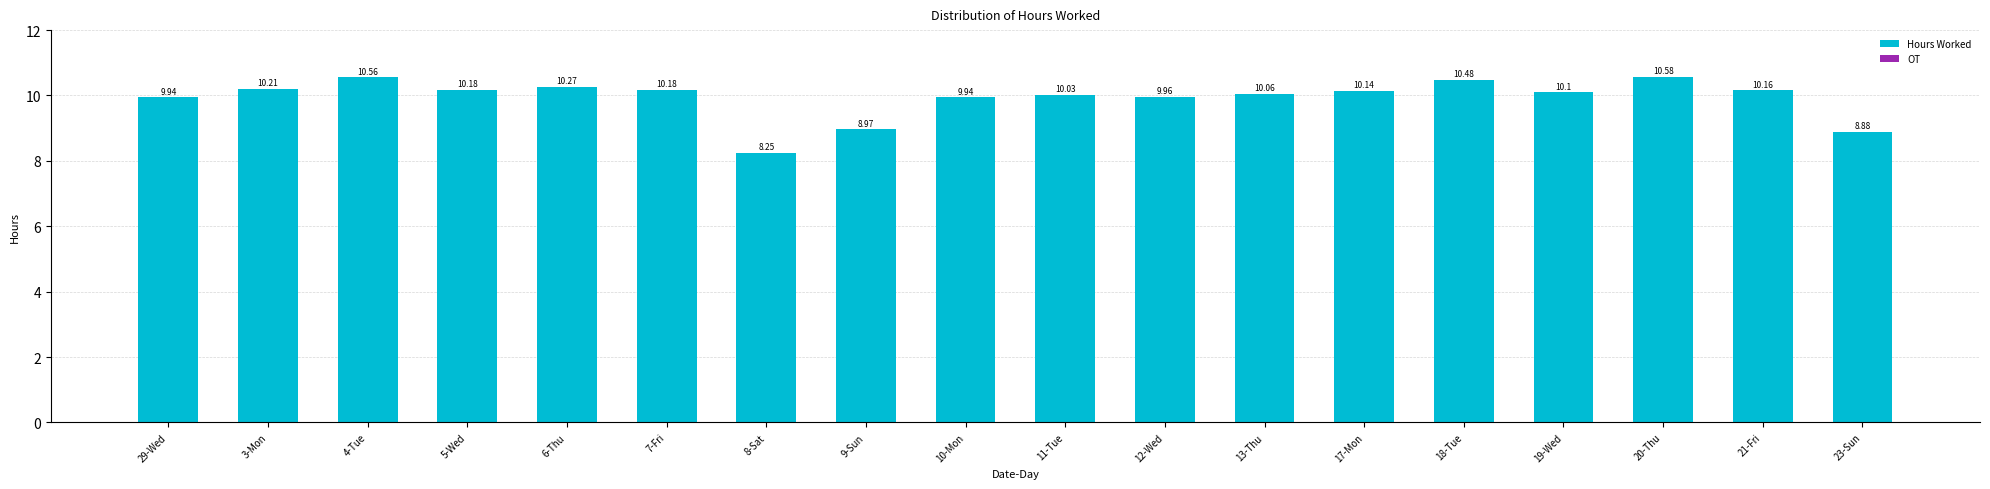

What is the sum of the values at 7-Fri and 12-Wed?

20.1